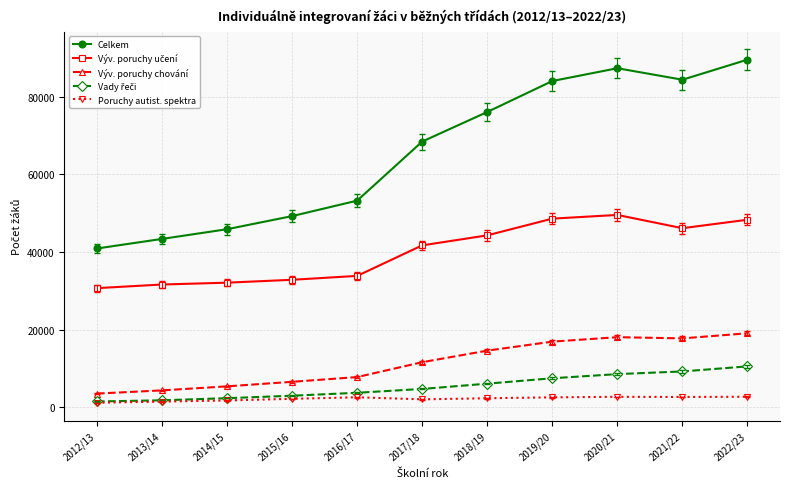

What is the label of the 2nd point from the right?

2021/22